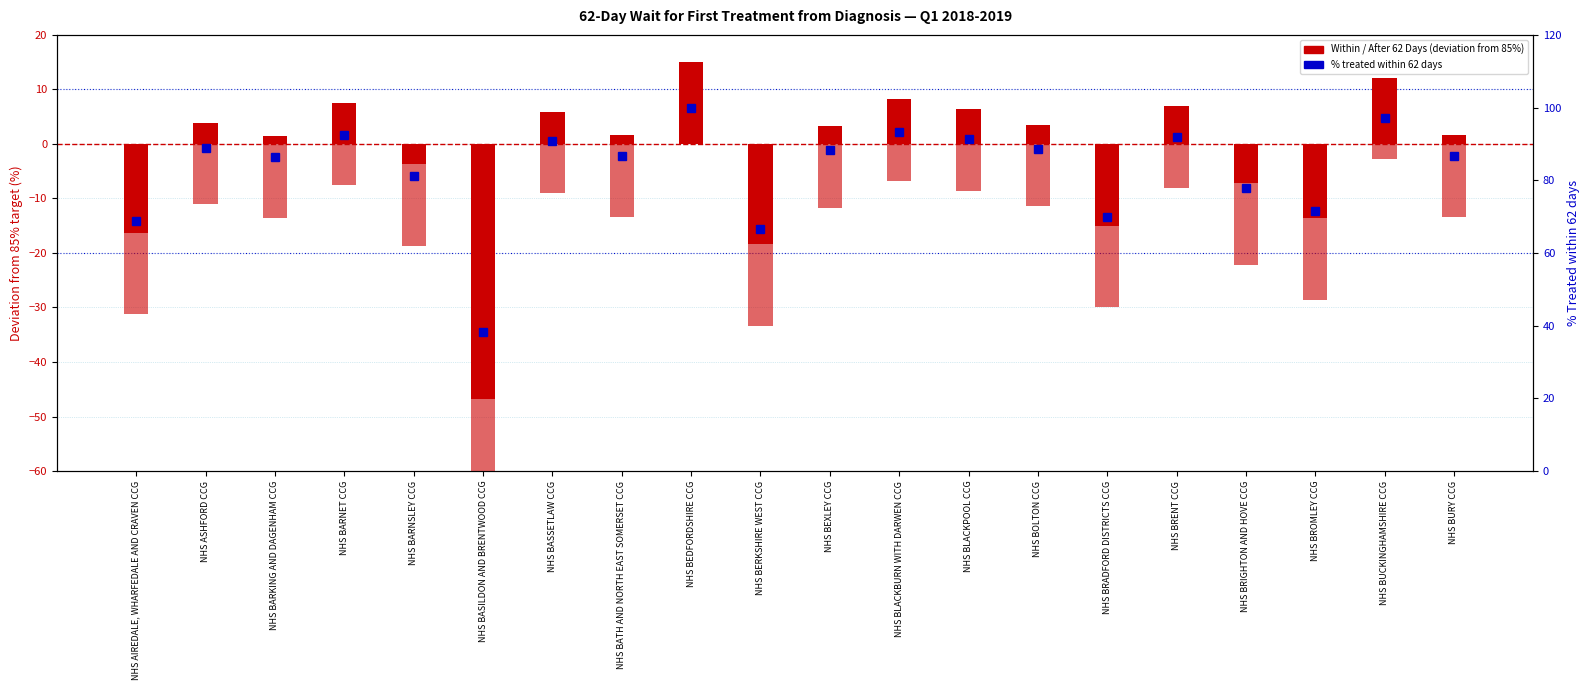

How many data points does each series have?

20